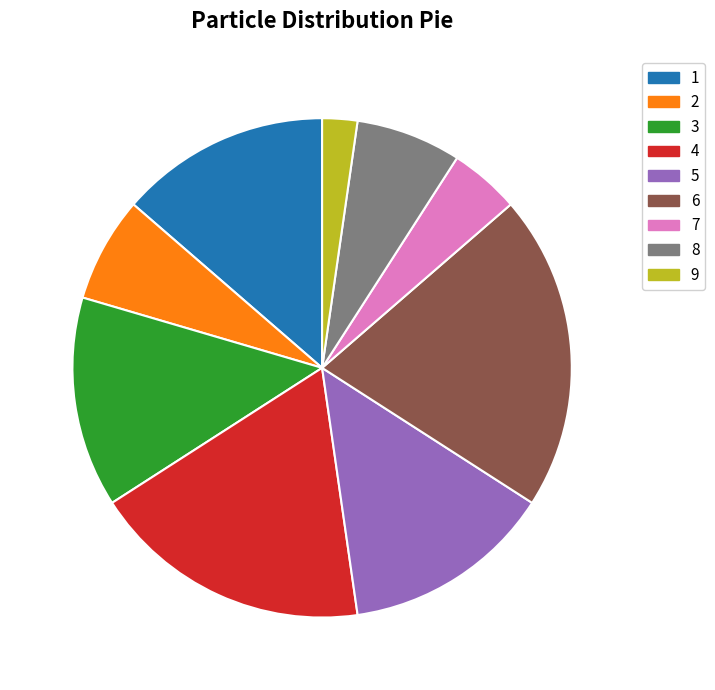

Is there a majority slice in this chart?

No